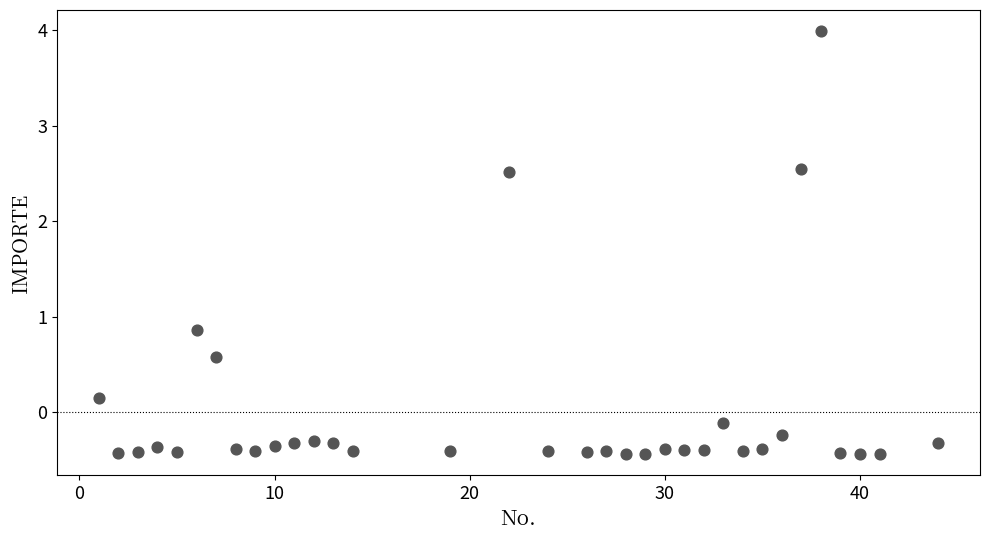

What Y value in the scatter plot is closest to 1?

0.9